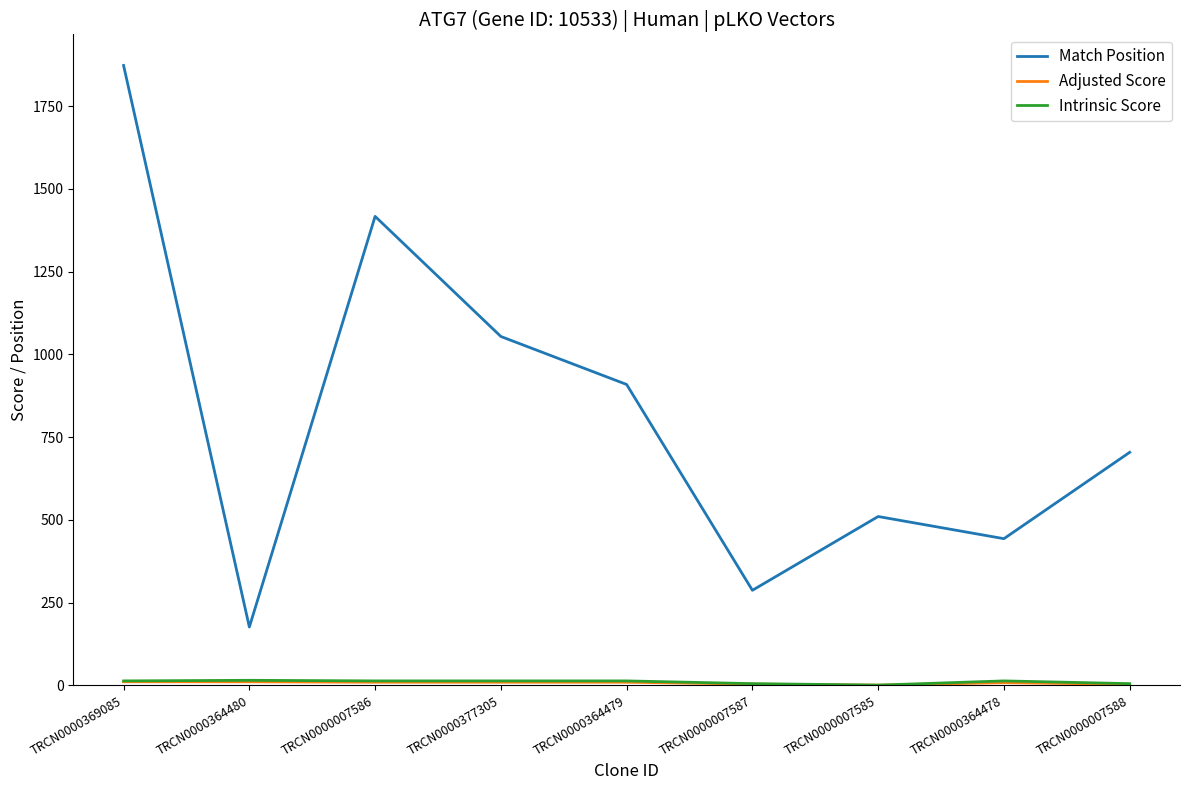

What is the maximum value shown in the chart?

1873.0